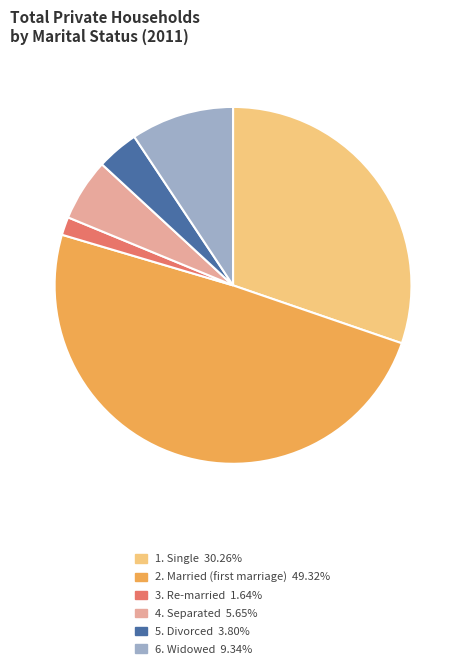

Is the sum of 4. Separated 5.65% and 6. Widowed 9.34% greater than half?

No